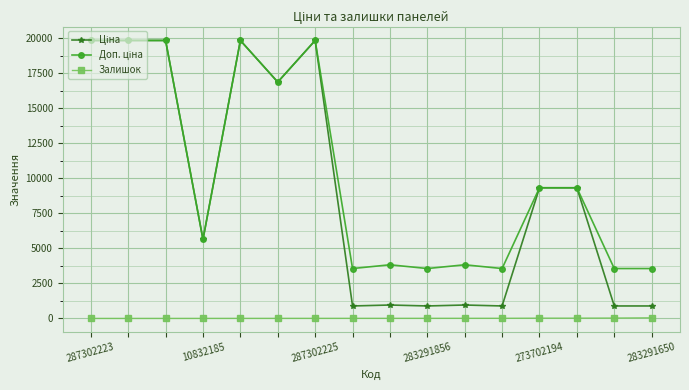

At how many categories does at least one series exceed 1618?

16